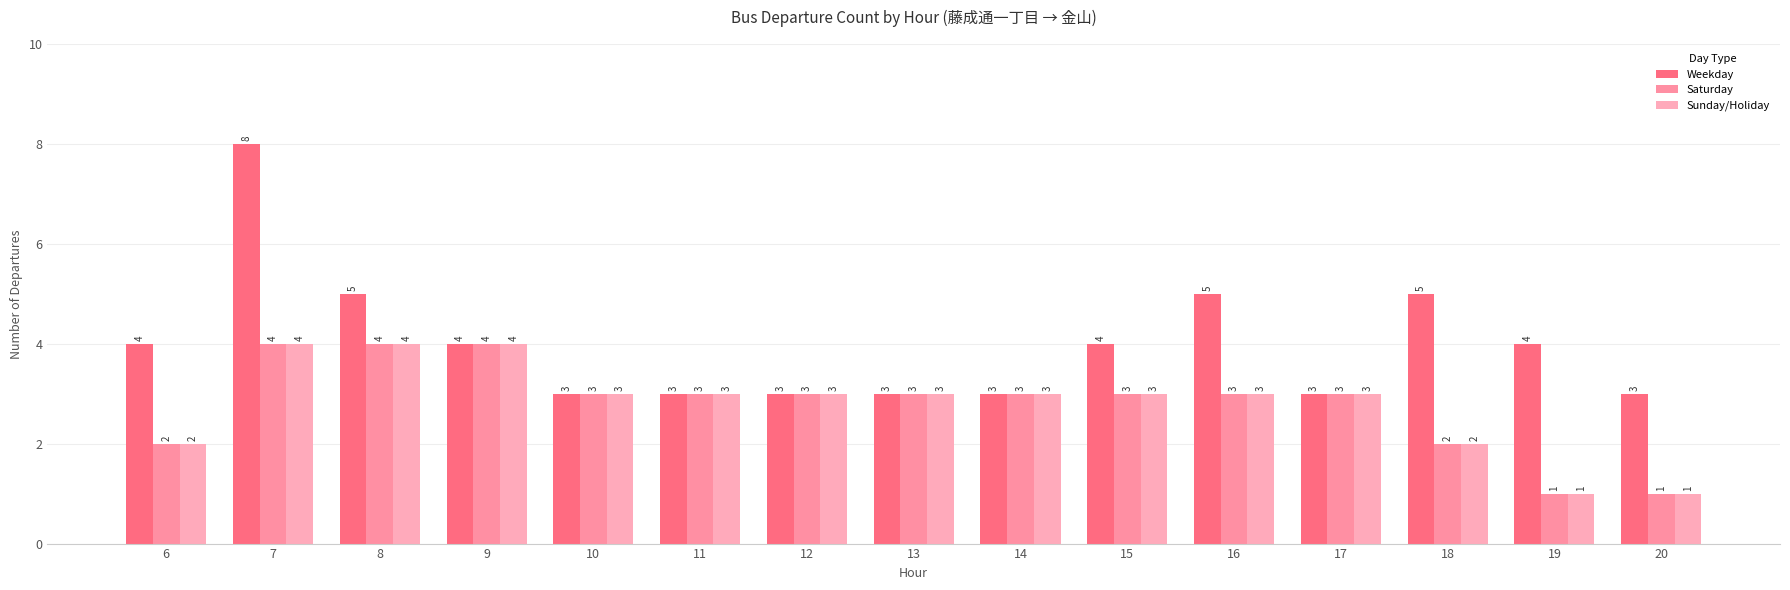

Reading right to left, list all the values displayed in this chart.

Weekday: 3	4	5	3	5	4	3	3	3	3	3	4	5	8	4
Saturday: 1	1	2	3	3	3	3	3	3	3	3	4	4	4	2
Sunday/Holiday: 1	1	2	3	3	3	3	3	3	3	3	4	4	4	2